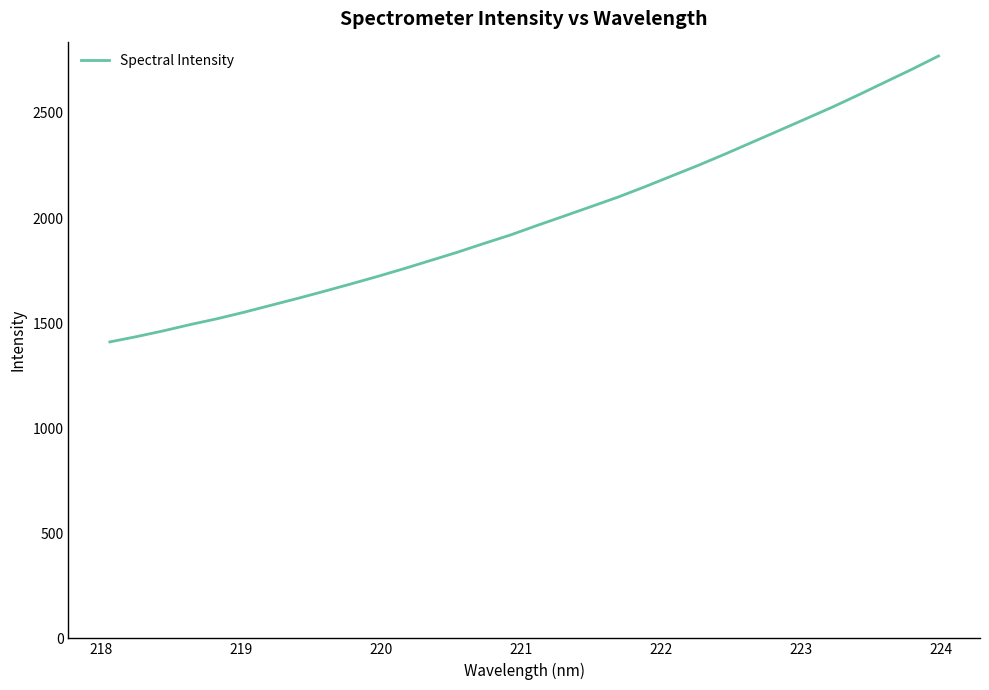

What is the smallest value displayed?

1410.5